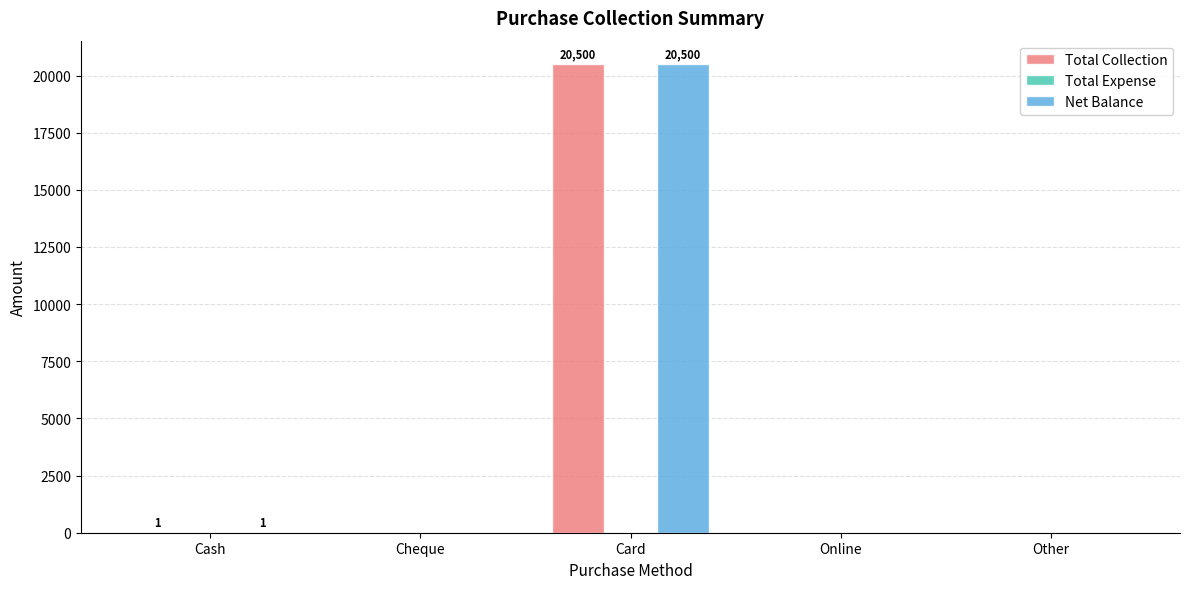

True or false: Total Collection has a value of 0 at Other.

True